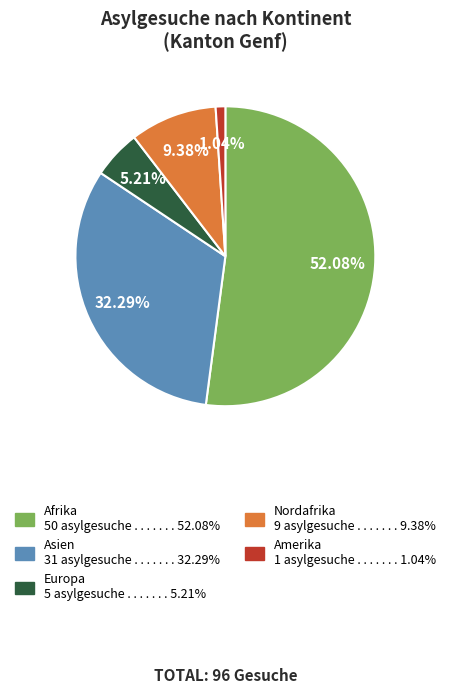

Does any single category account for the majority?

Yes